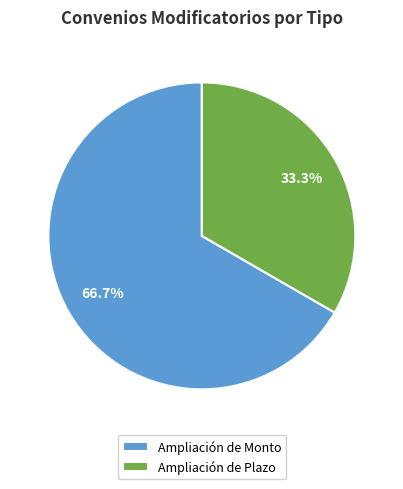

To the nearest percent, what is the combined percentage of Ampliación de Monto and Ampliación de Plazo?

100%